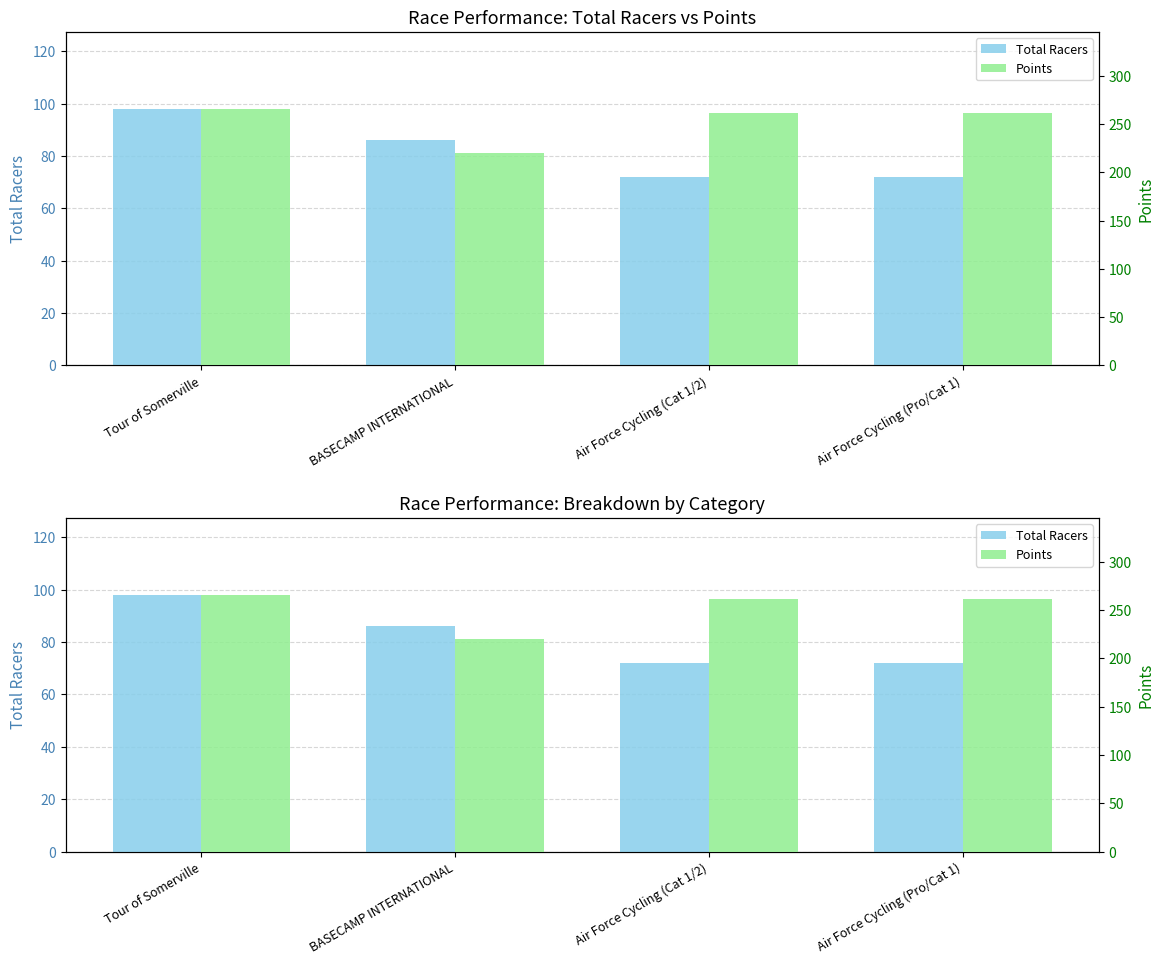

What is the sum of all Points values?

1009.1